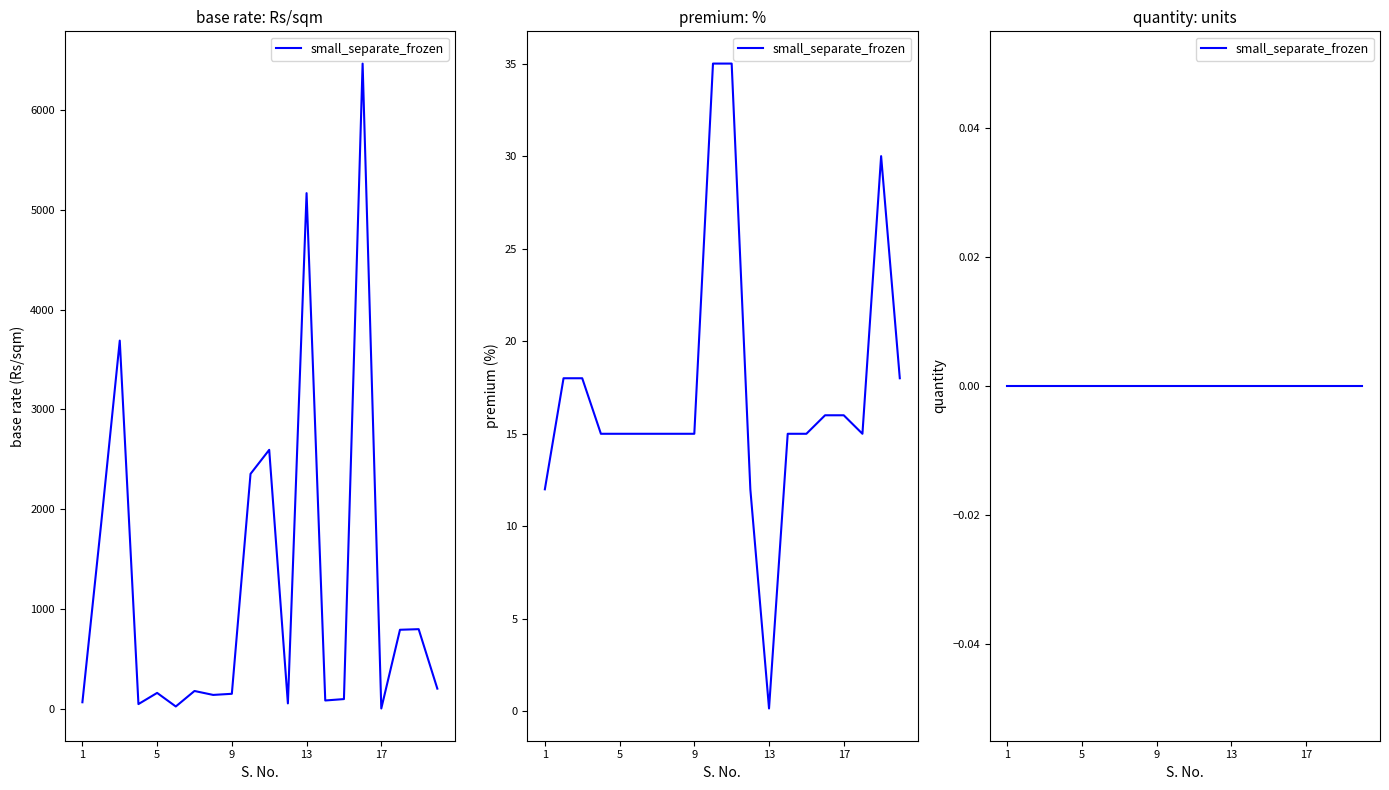

List the series in order of their overall mean, highest first.

base rate (Rs/sqm), premium (%)